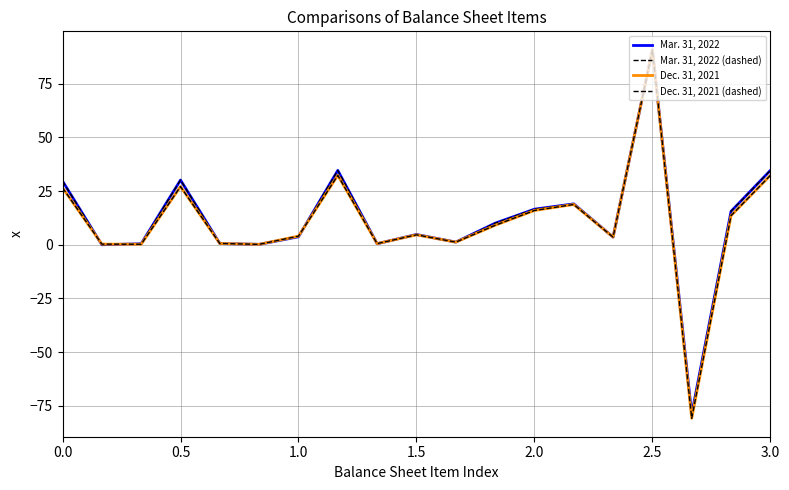

Is this an area chart (filled region under the line)?

No